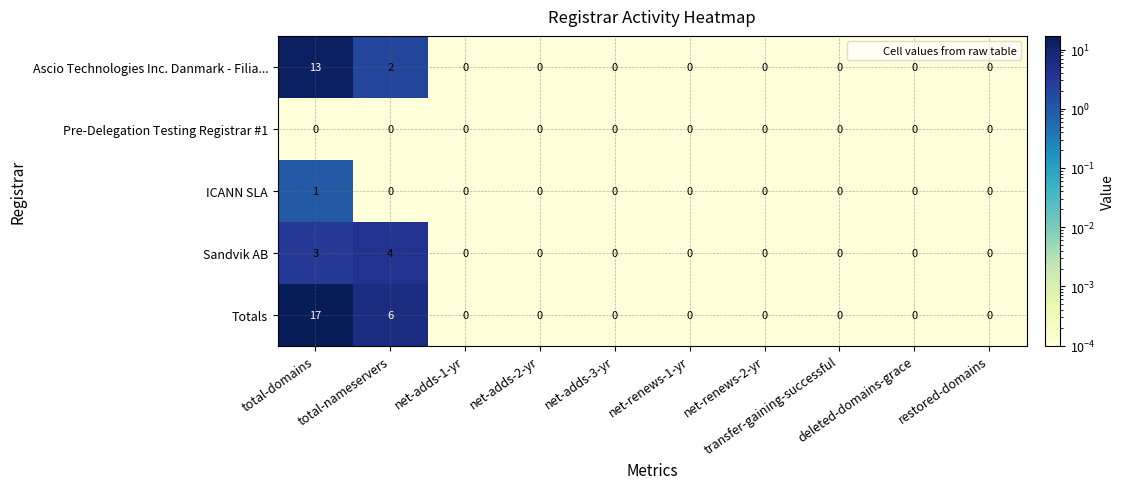

Which series has the largest total across all categories?

Totals